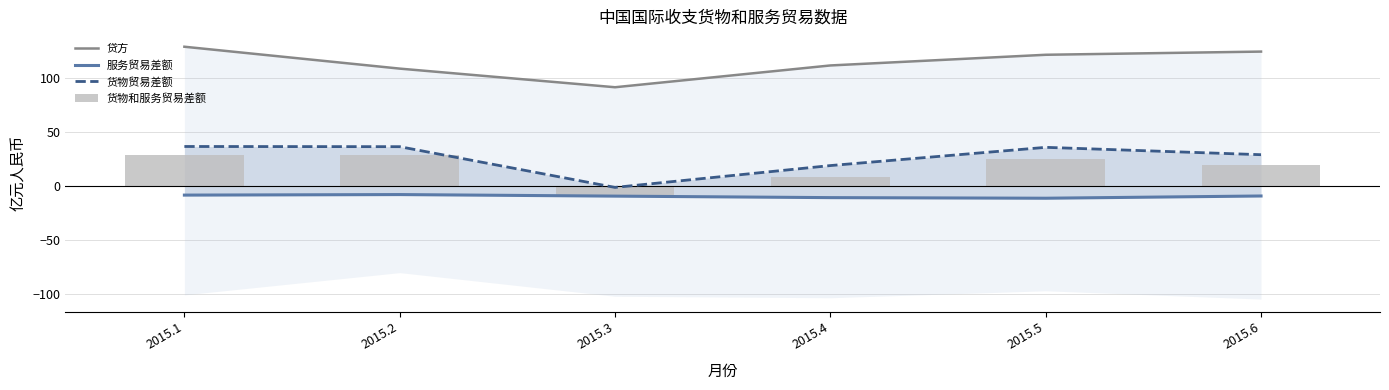

What is the difference between the 货物贸易差额 values at 2015.2 and 2015.5?

0.6